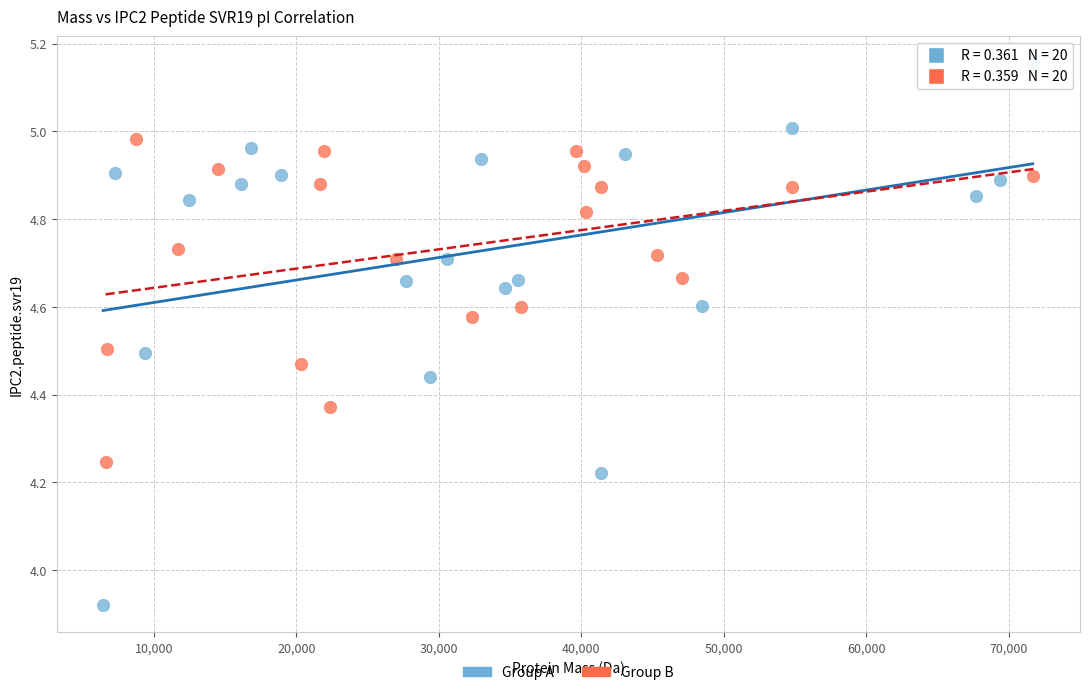

Which series has the widest spread of Y values?

Group A